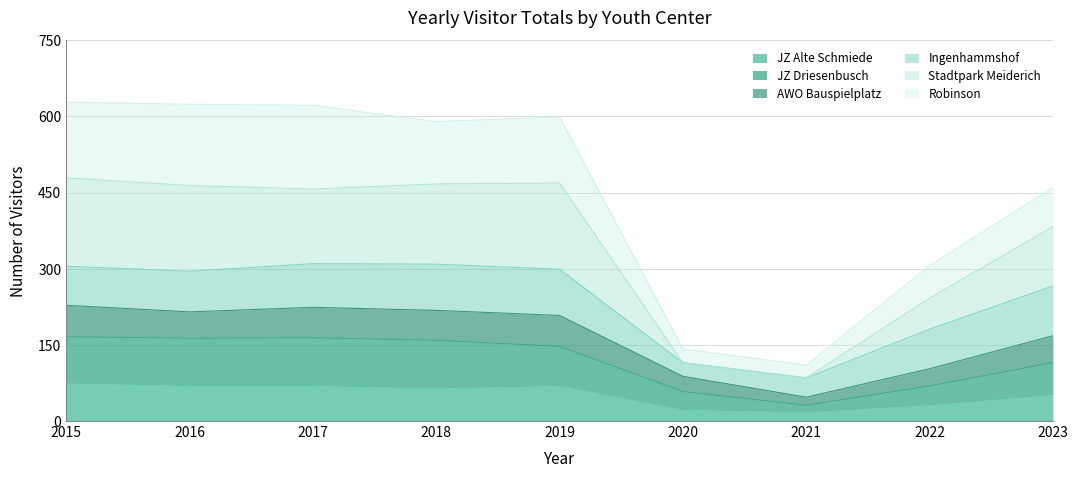

What is the minimum value for JZ Alte Schmiede?

18